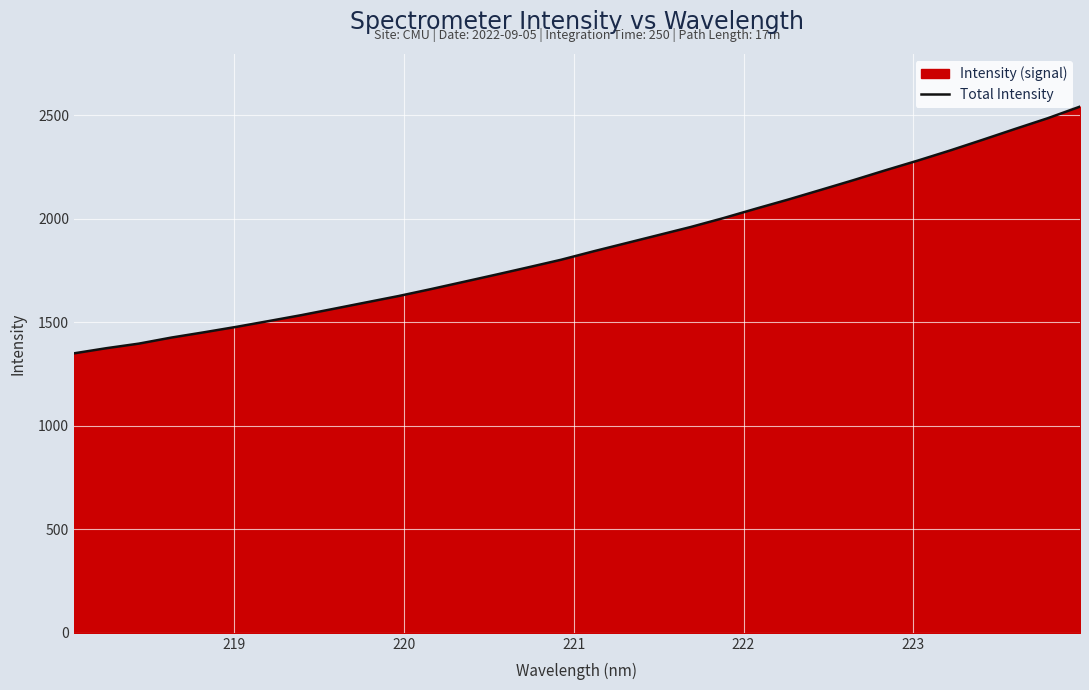

What is the greatest value displayed?

2542.1